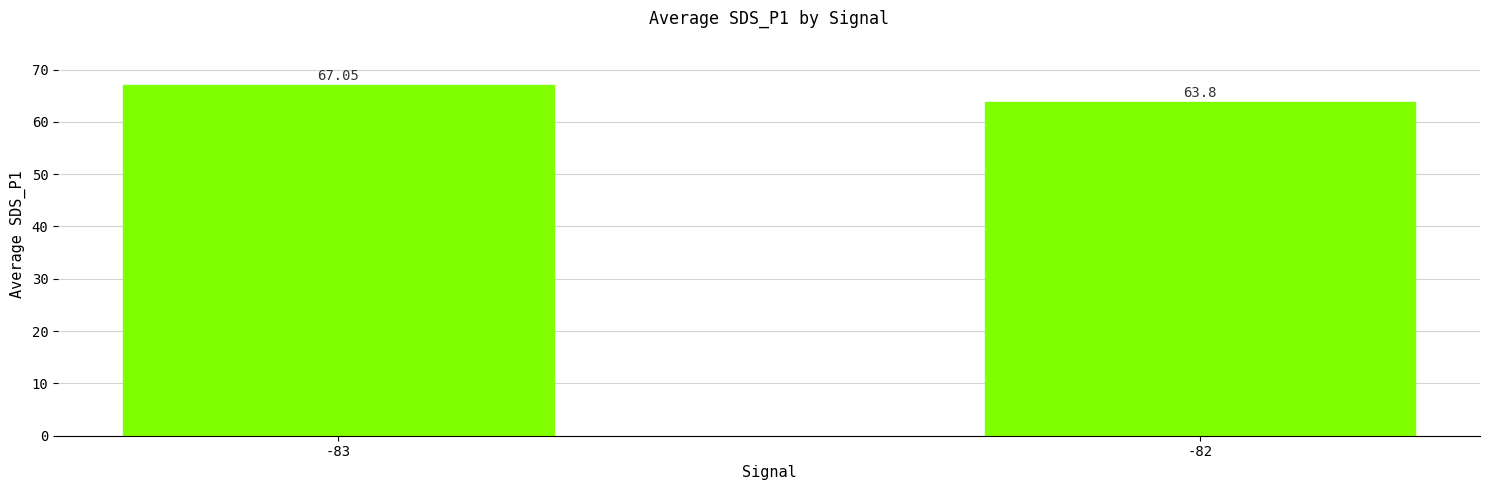

Which has a higher value, -83 or -82?

-83